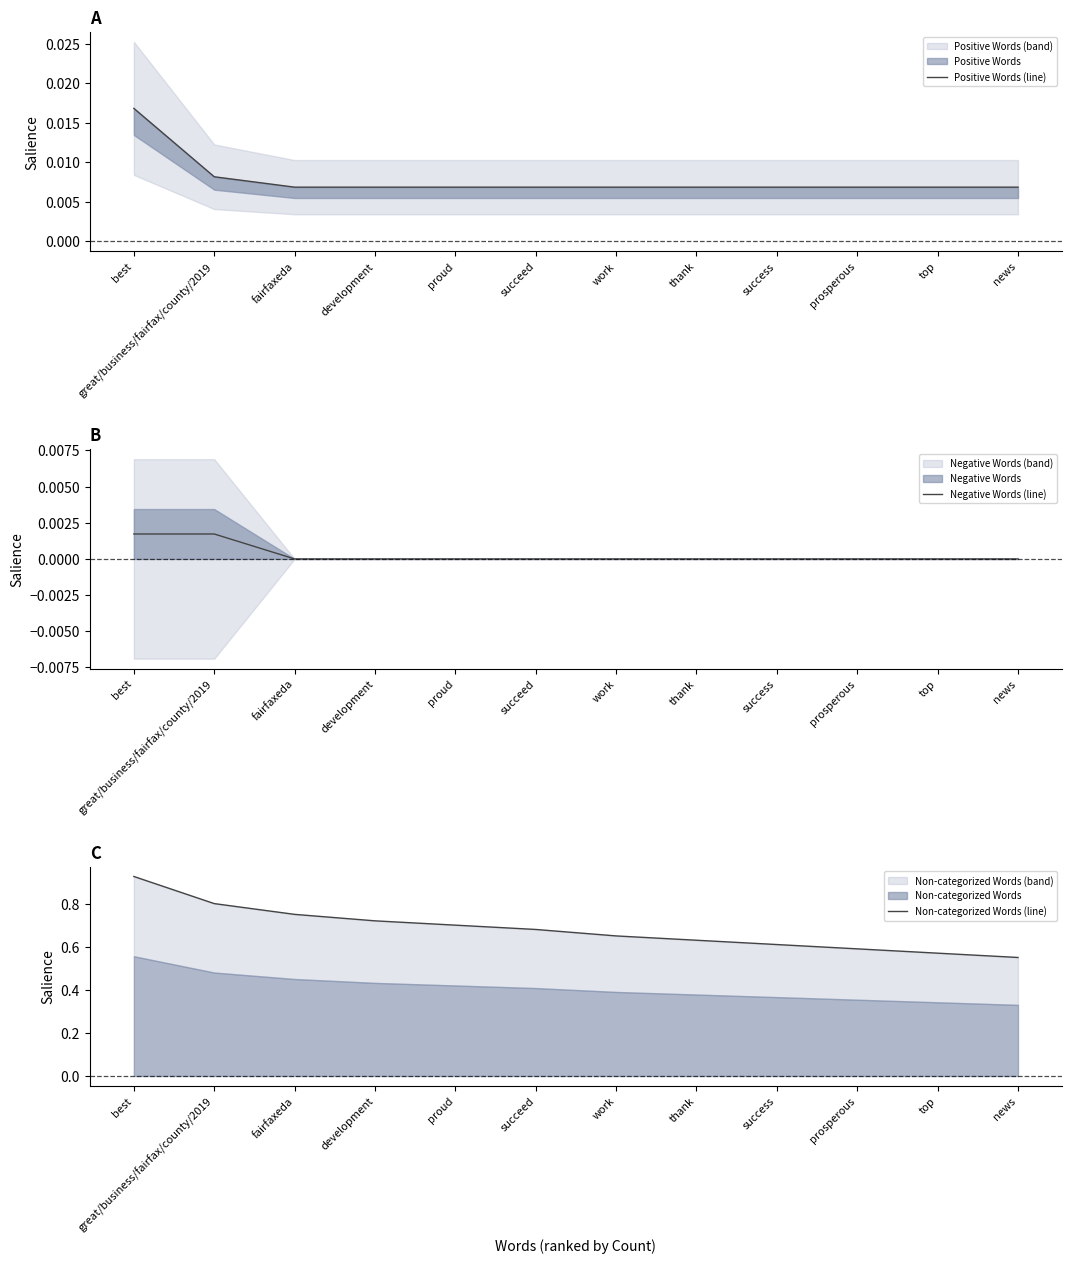

Rank the series at top from lowest to highest value.

Negative Words (line), Positive Words (line), Non-categorized Words (line)